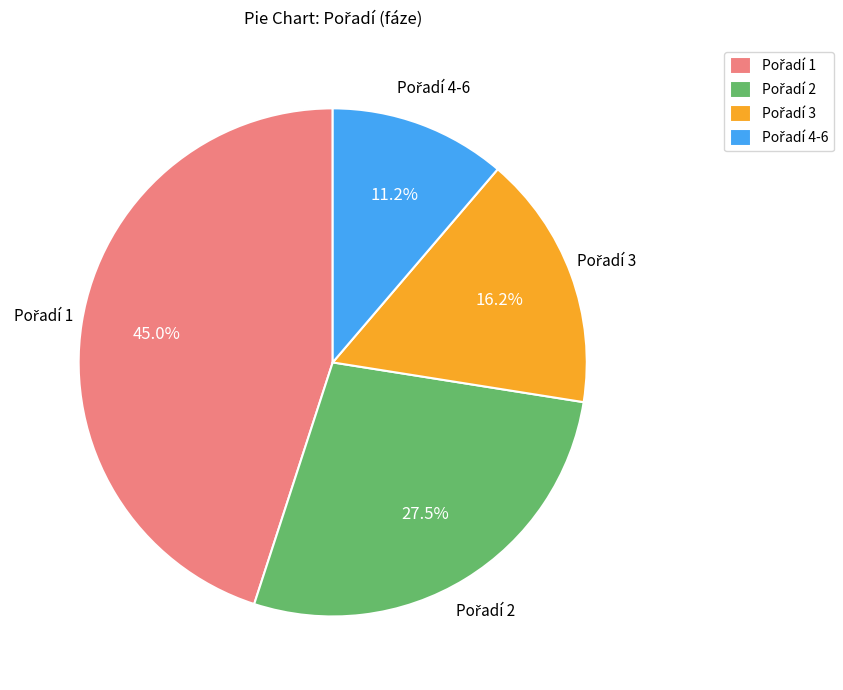

Does any single category account for the majority?

No